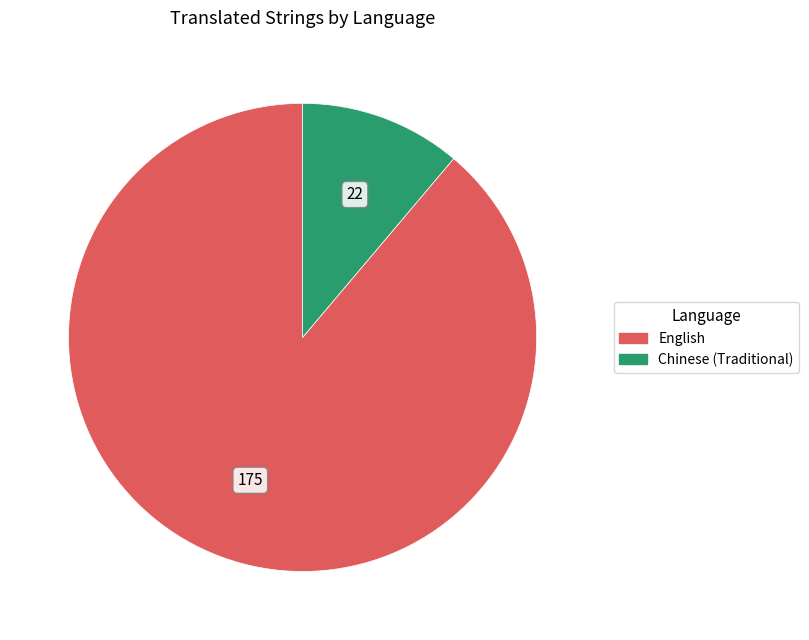

Which slice represents more than half of the pie?

English